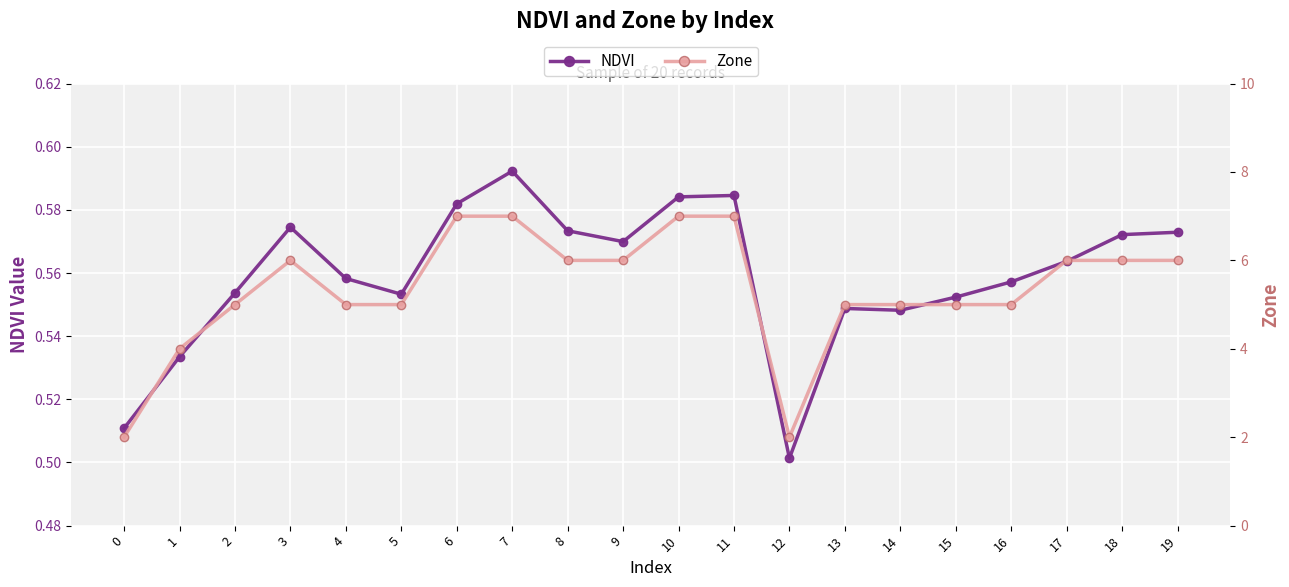

The NDVI series shows 0.8 at 13. True or false?

False